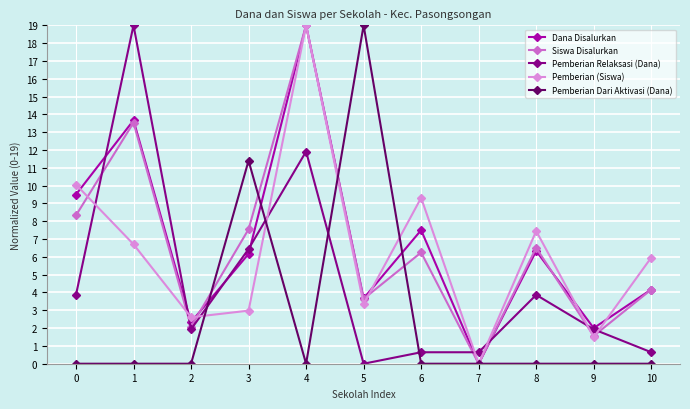

Which series ends up on top after the final intersection of Pemberian Relaksasi (Dana) and Pemberian Dari Aktivasi (Dana)?

Pemberian Relaksasi (Dana)